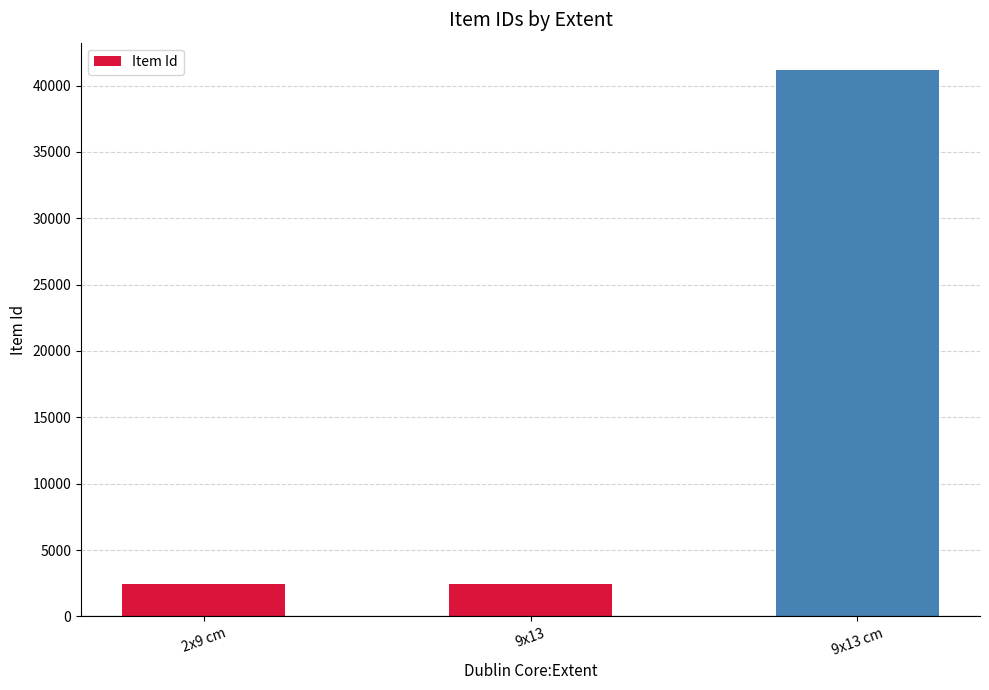

Which has a higher value, 9x13 or 9x13 cm?

9x13 cm